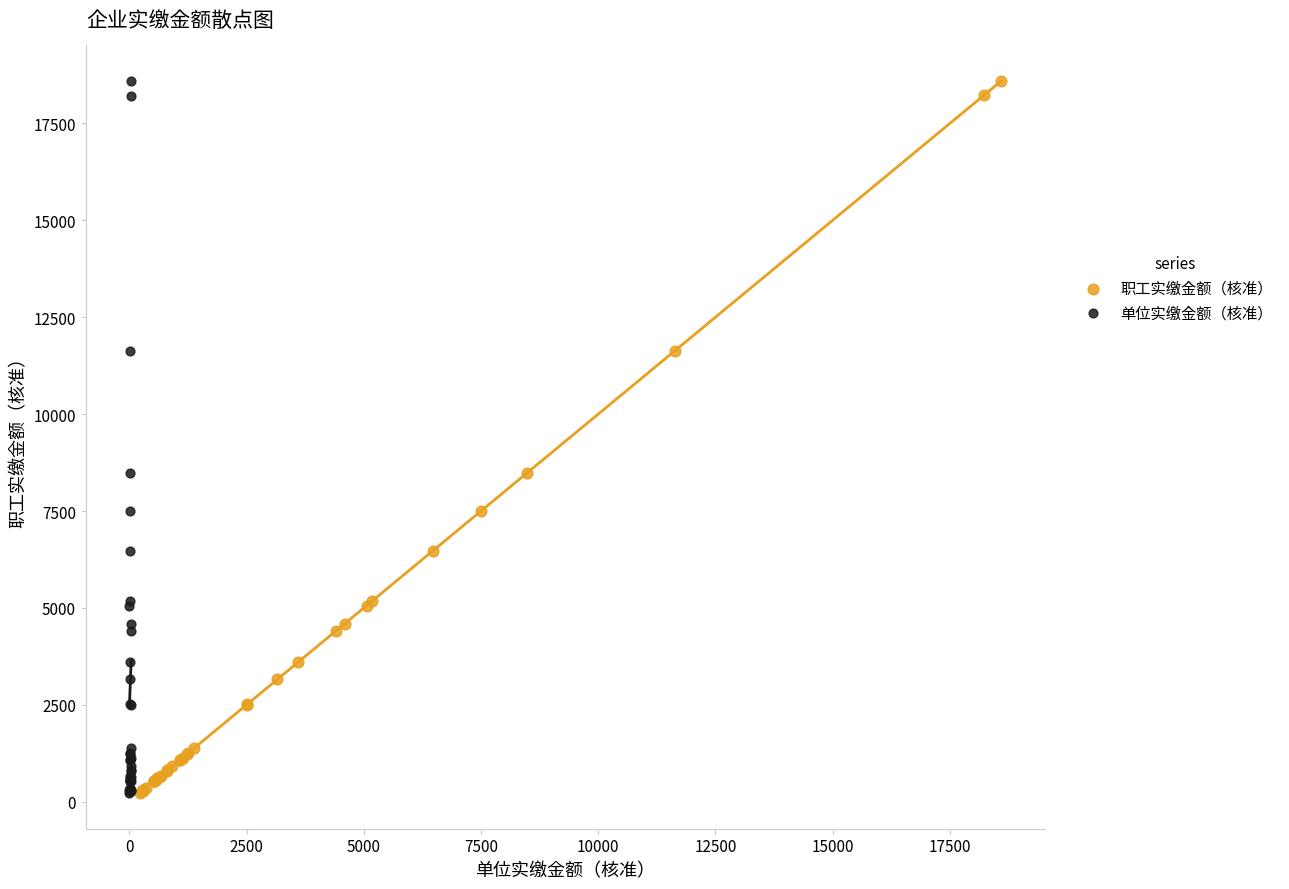

Which series has the widest spread of Y values?

职工实缴金额（核准）